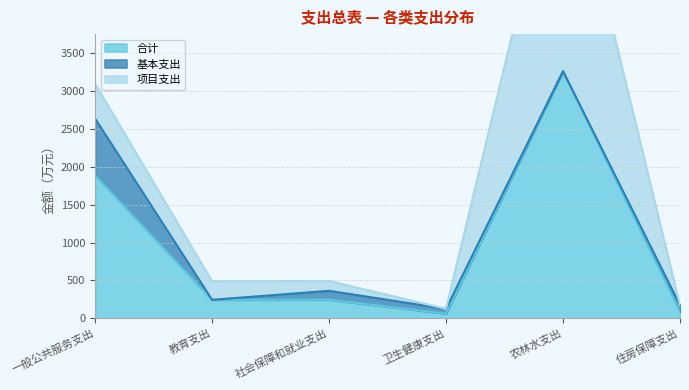

True or false: 合计 and 基本支出 intersect in this chart.

False